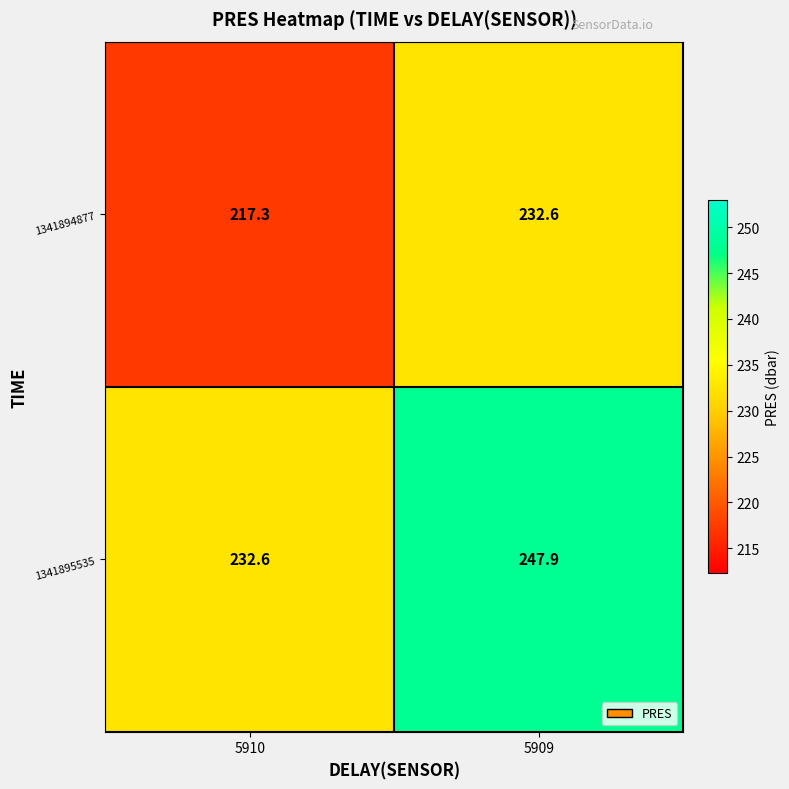

What is the difference between the highest and lowest values at 5909?

15.3